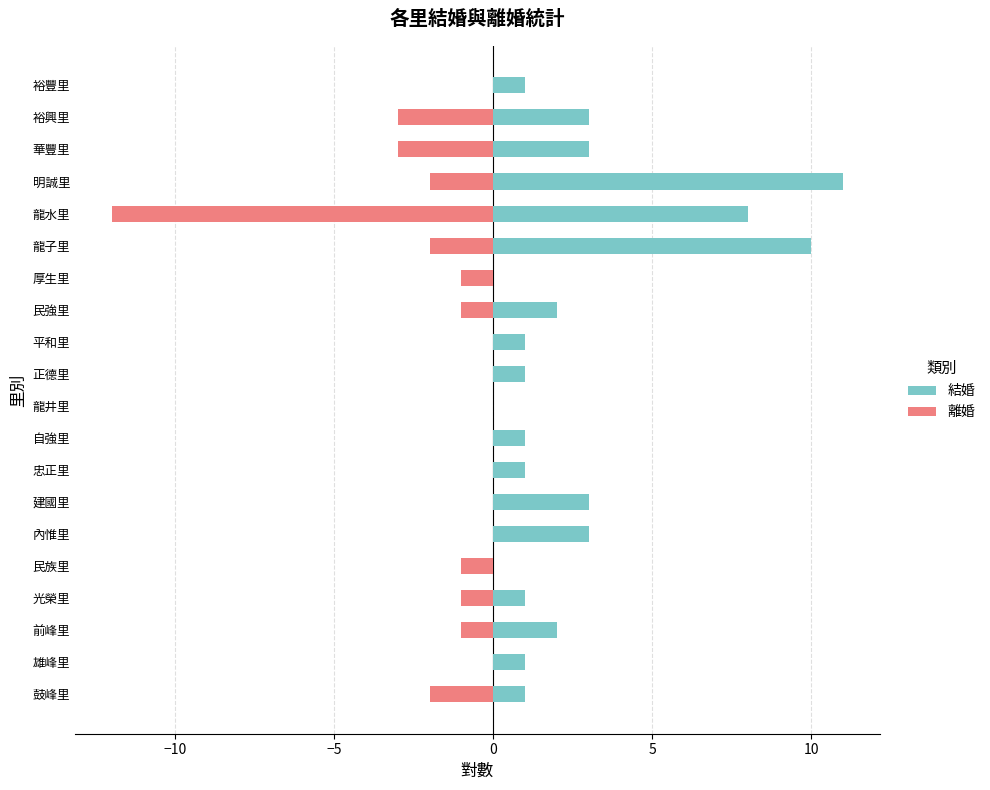

Is the value of 結婚 at 民族里 greater than the value of 離婚 at 正德里?

No